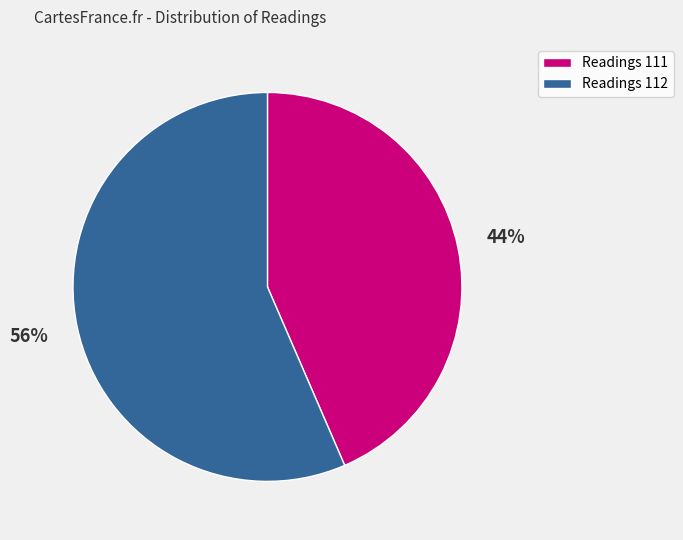

Which slice represents more than half of the pie?

Readings 112